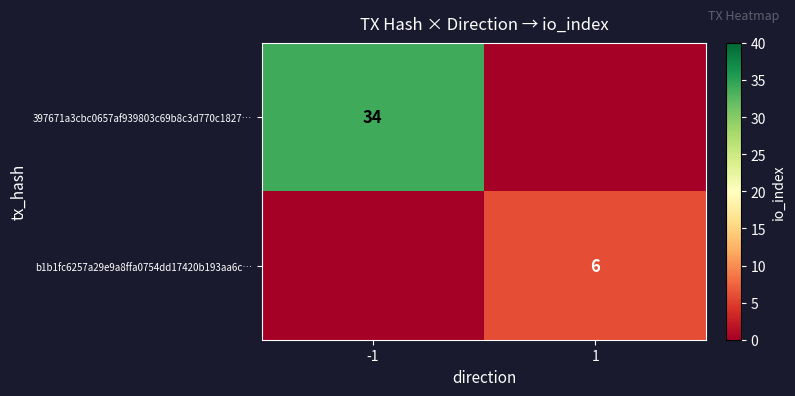

The value of 397671a3cbc0657af939803c69b8c3d770c1827… at -1 is 34. True or false?

True